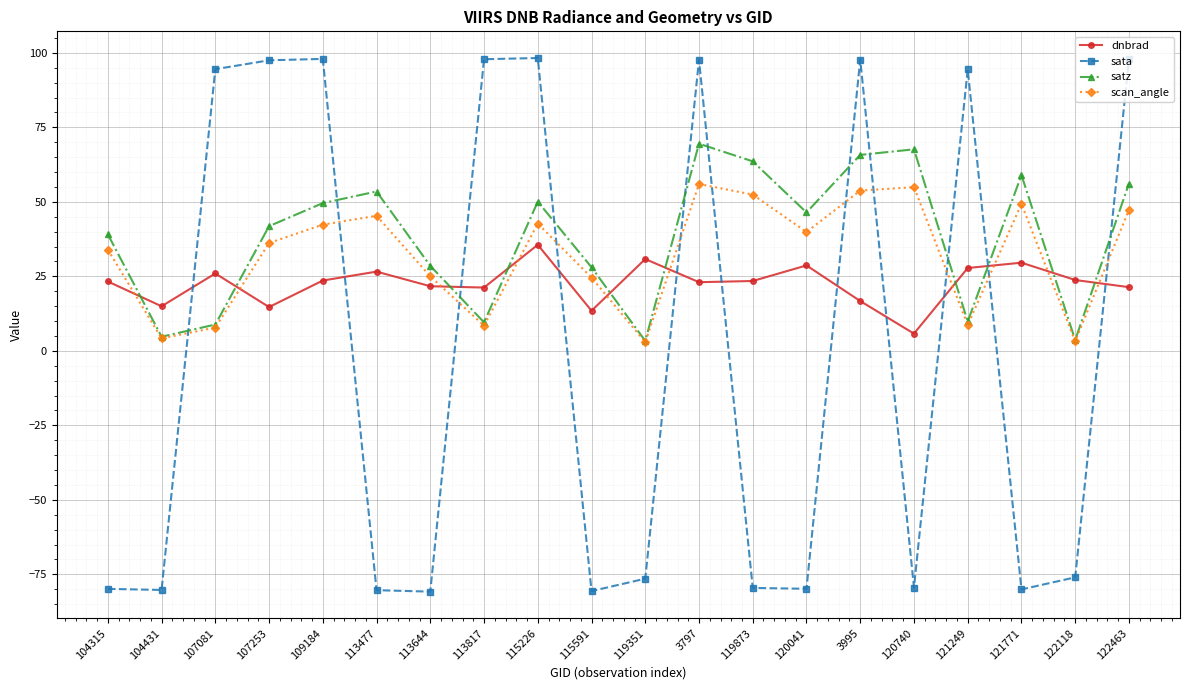

What are all the series names shown in the legend?

dnbrad, sata, satz, scan_angle